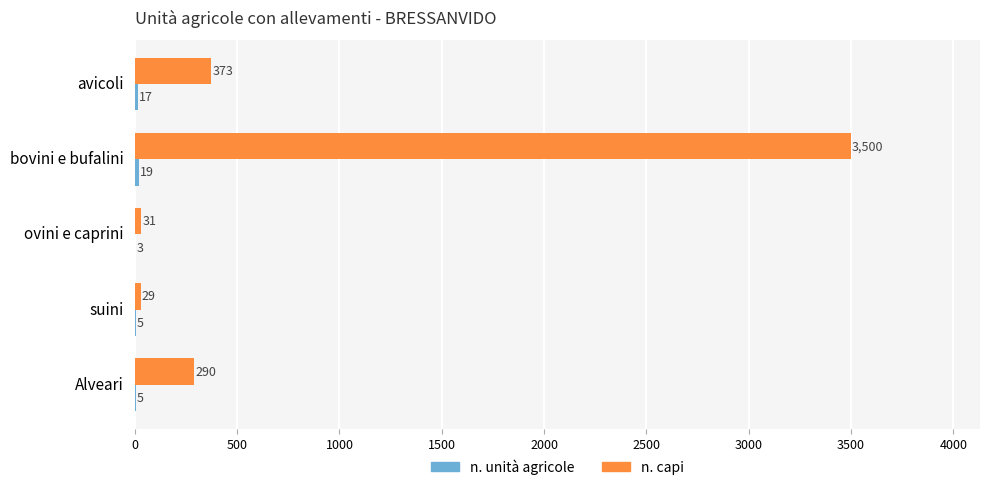

Which series has the largest total across all categories?

n. capi